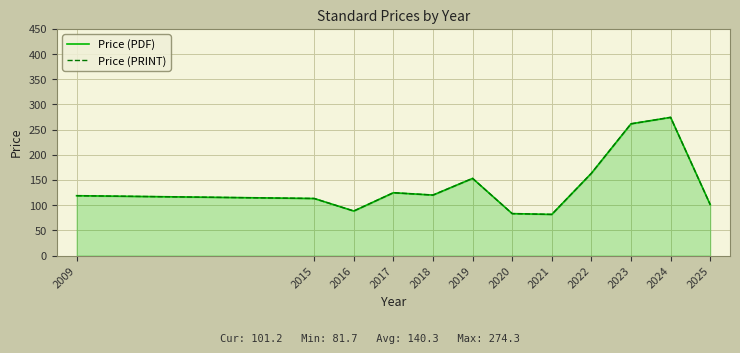

What is the sum of the Price (PRINT) values at 2025 and 2023?

362.6